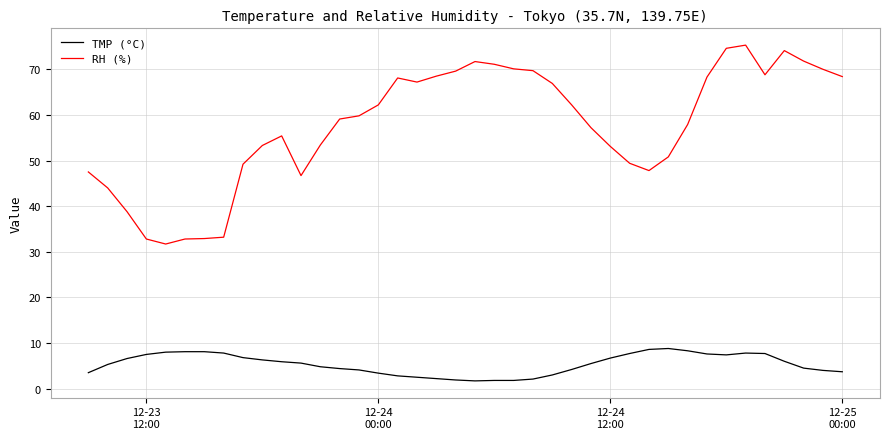

Which series has the largest total across all categories?

RH (%)